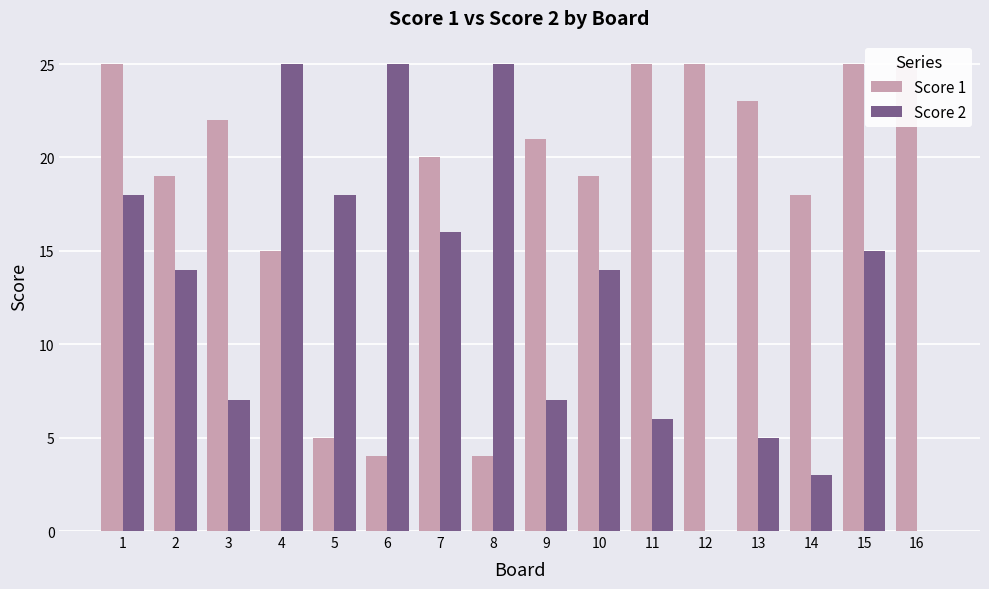

Rank the series at 16 from lowest to highest value.

Score 2, Score 1